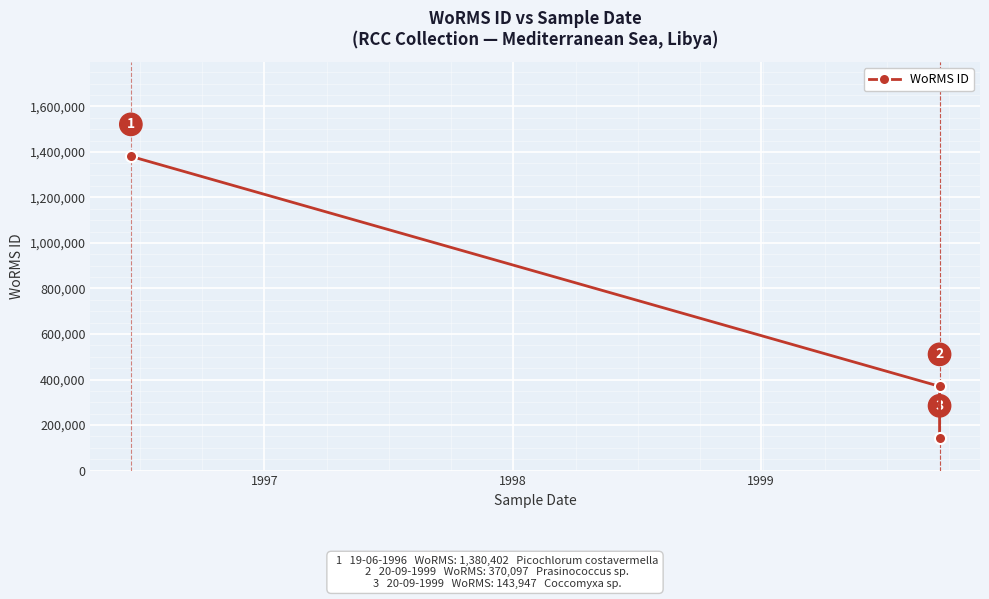

Is this an area chart (filled region under the line)?

No